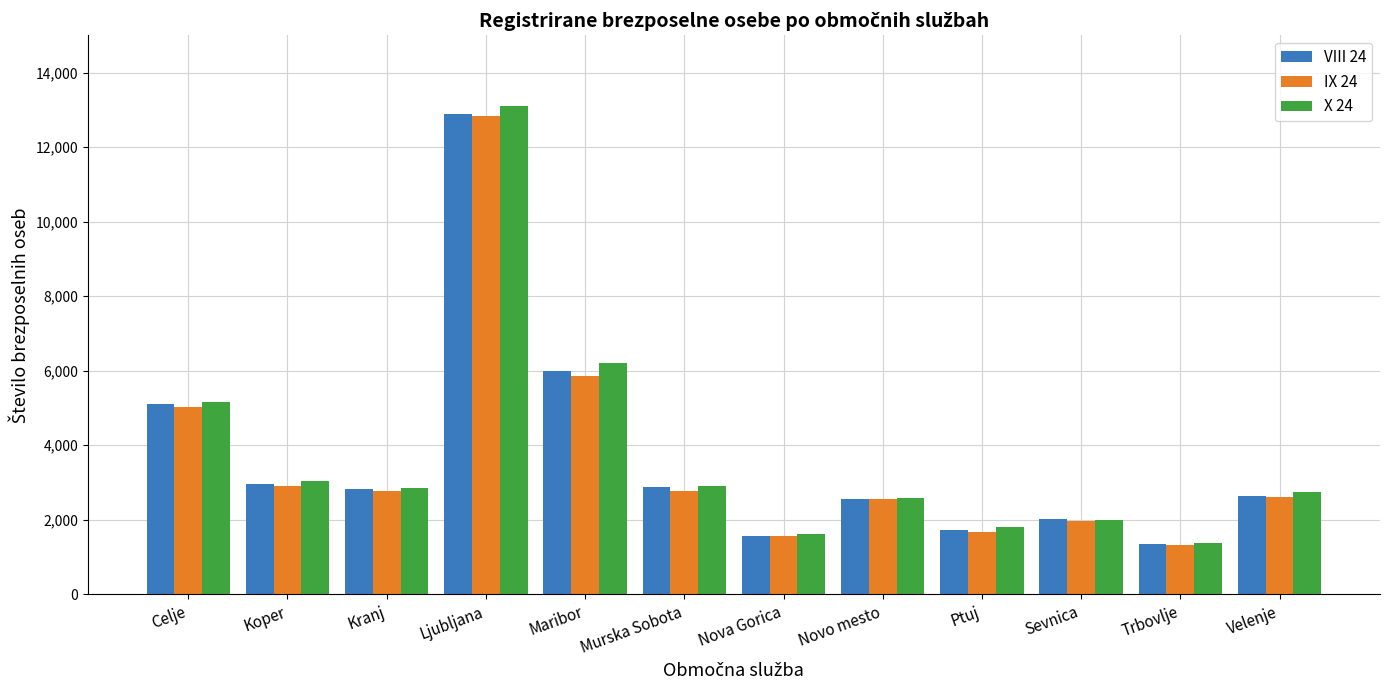

What is the average value of the VIII 24 series?

3706